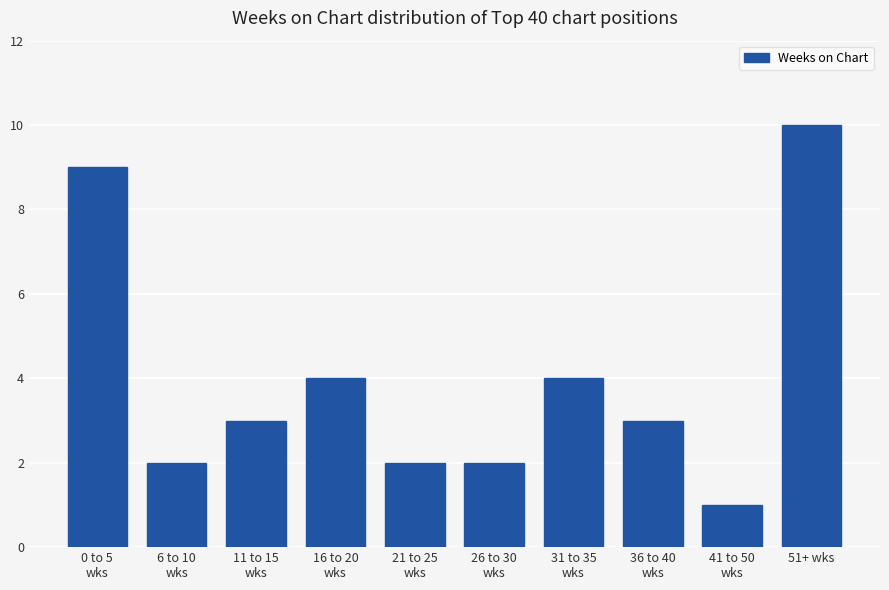

Reading left to right, transcribe all the data shown in this chart.

0 to 5
wks=9	6 to 10
wks=2	11 to 15
wks=3	16 to 20
wks=4	21 to 25
wks=2	26 to 30
wks=2	31 to 35
wks=4	36 to 40
wks=3	41 to 50
wks=1	51+ wks=10